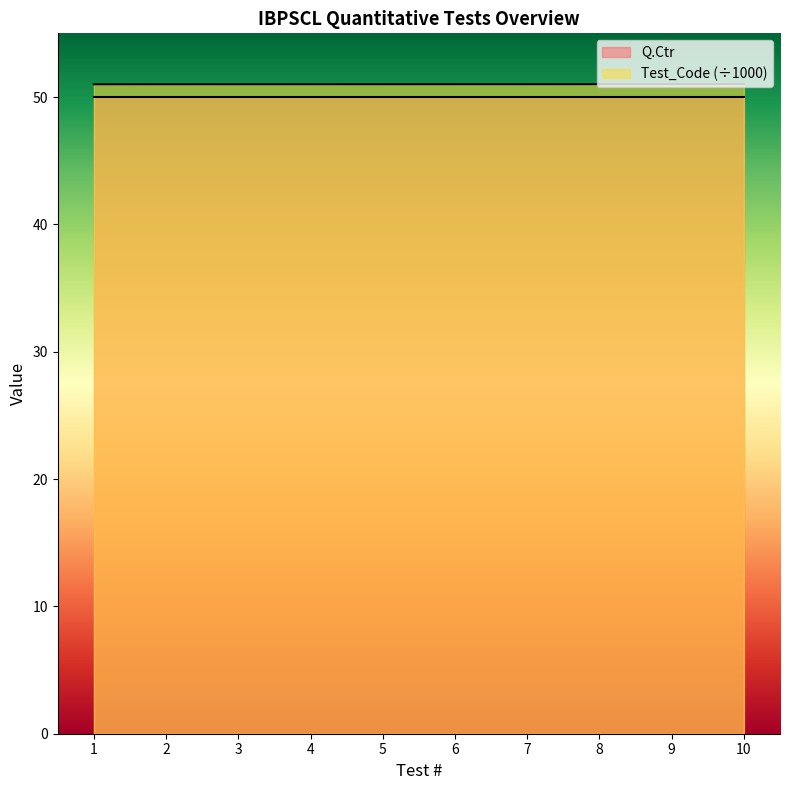

True or false: the data has more than 0 interior local peaks.

False